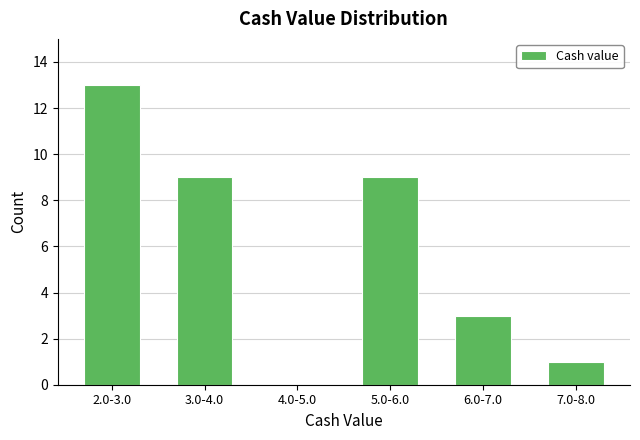

Reading left to right, extract all data points from this chart.

2.0-3.0=13	3.0-4.0=9	4.0-5.0=0	5.0-6.0=9	6.0-7.0=3	7.0-8.0=1